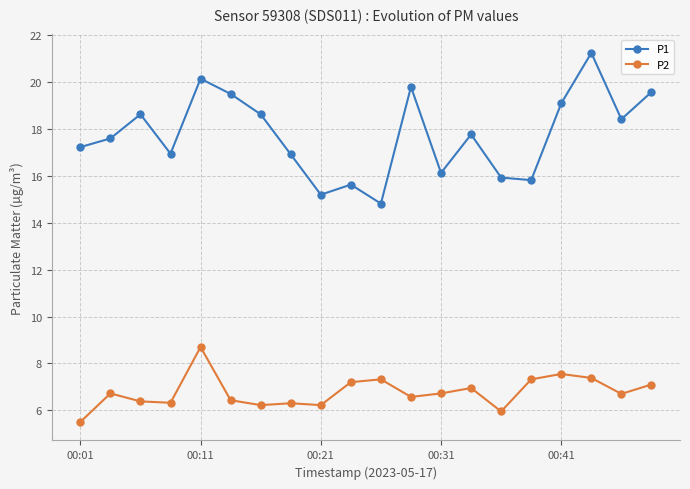

What is the smallest value displayed?

5.5